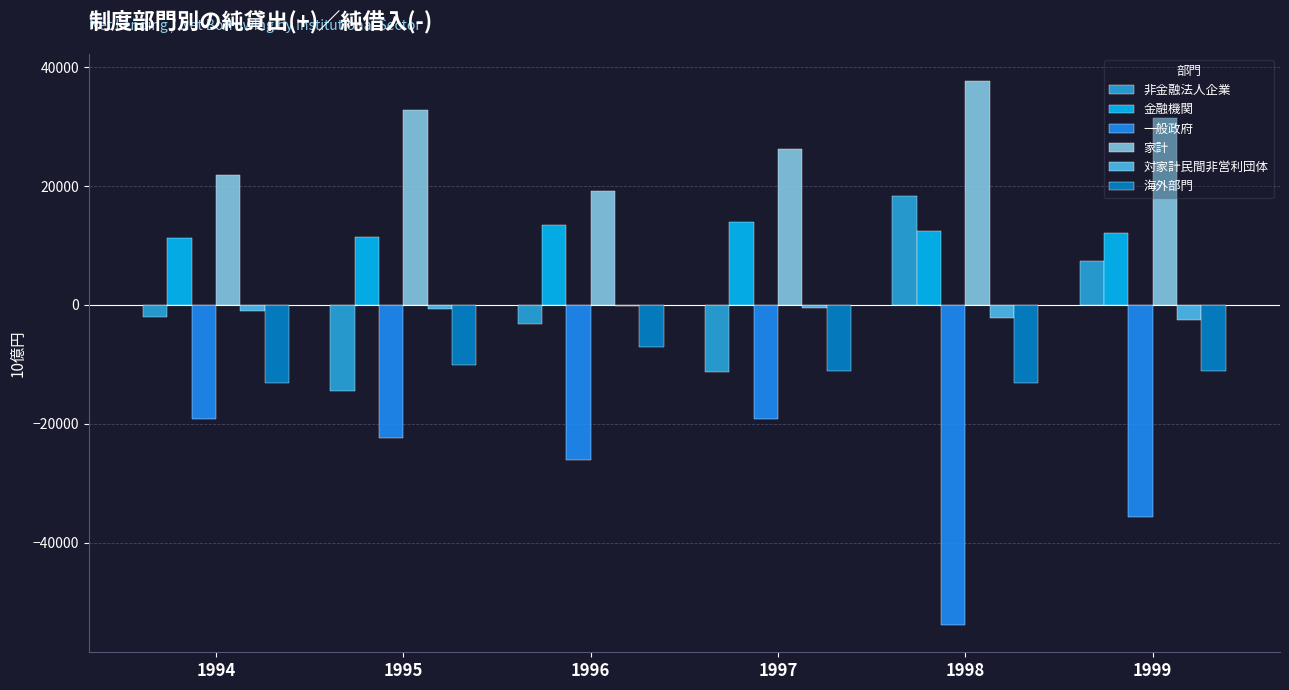

The value of 一般政府 at 1995 is -37110.8. True or false?

False